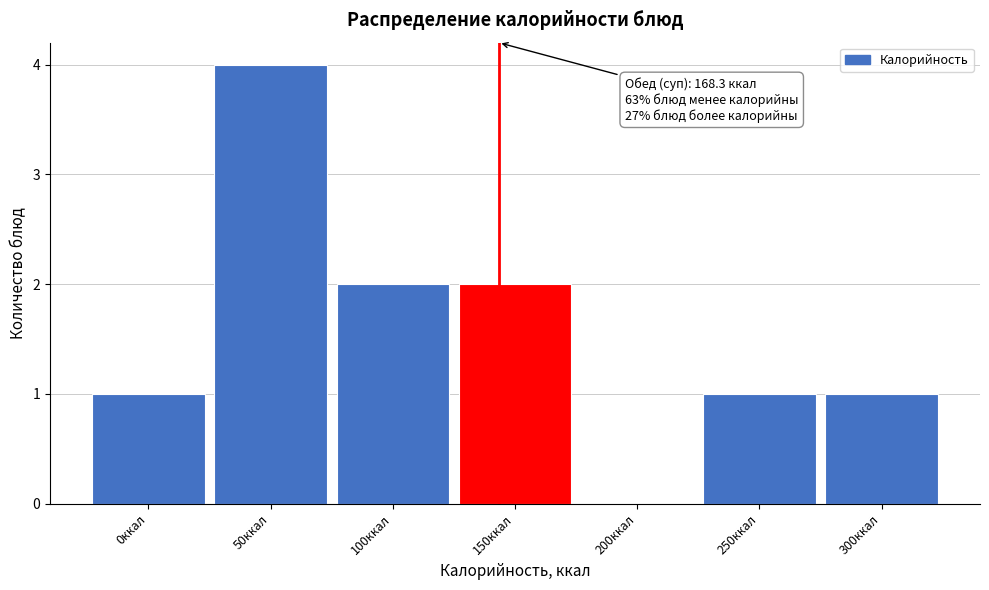

Reading left to right, list all the values displayed in this chart.

0ккал=1	50ккал=4	100ккал=2	150ккал=2	200ккал=0	250ккал=1	300ккал=1